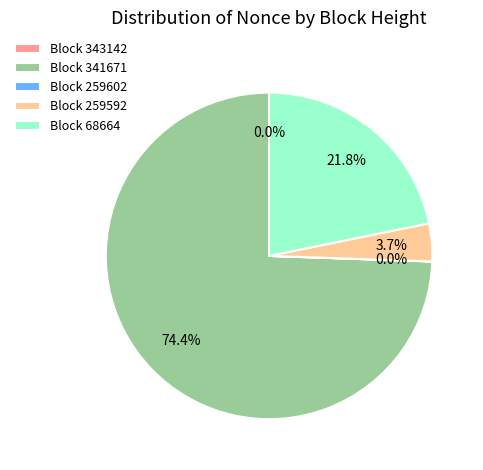

Which has a higher value, Block 341671 or Block 259592?

Block 341671